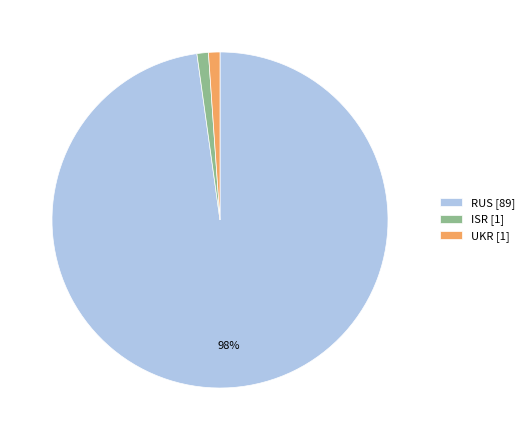

Between RUS [89] and ISR [1], which is larger?

RUS [89]